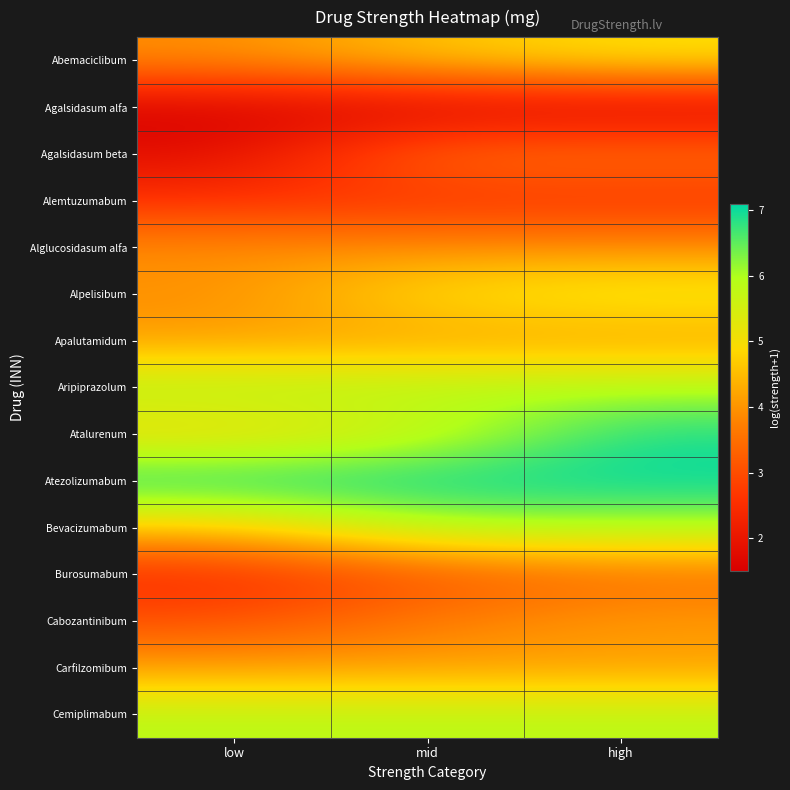

Reading left to right, extract all data points from this chart.

Abemaciclibum: low=3.9	mid=4.6	high=5.0
Agalsidasum alfa: low=1.5	mid=1.5	high=1.5
Agalsidasum beta: low=1.8	mid=3.6	high=3.6
Alemtuzumabum: low=2.6	mid=2.6	high=2.6
Alglucosidasum alfa: low=3.9	mid=3.9	high=3.9
Alpelisibum: low=3.9	mid=5.0	high=5.3
Apalutamidum: low=4.1	mid=4.1	high=4.1
Aripiprazolum: low=6.0	mid=6.0	high=6.0
Atalurenum: low=4.8	mid=5.5	high=6.9
Atezolizumabum: low=7.1	mid=7.1	high=7.1
Bevacizumabum: low=4.6	mid=6.0	high=6.0
Burosumabum: low=2.4	mid=3.0	high=3.4
Cabozantinibum: low=3.0	mid=3.7	high=4.1
Carfilzomibum: low=4.1	mid=4.1	high=4.1
Cemiplimabum: low=5.9	mid=5.9	high=5.9